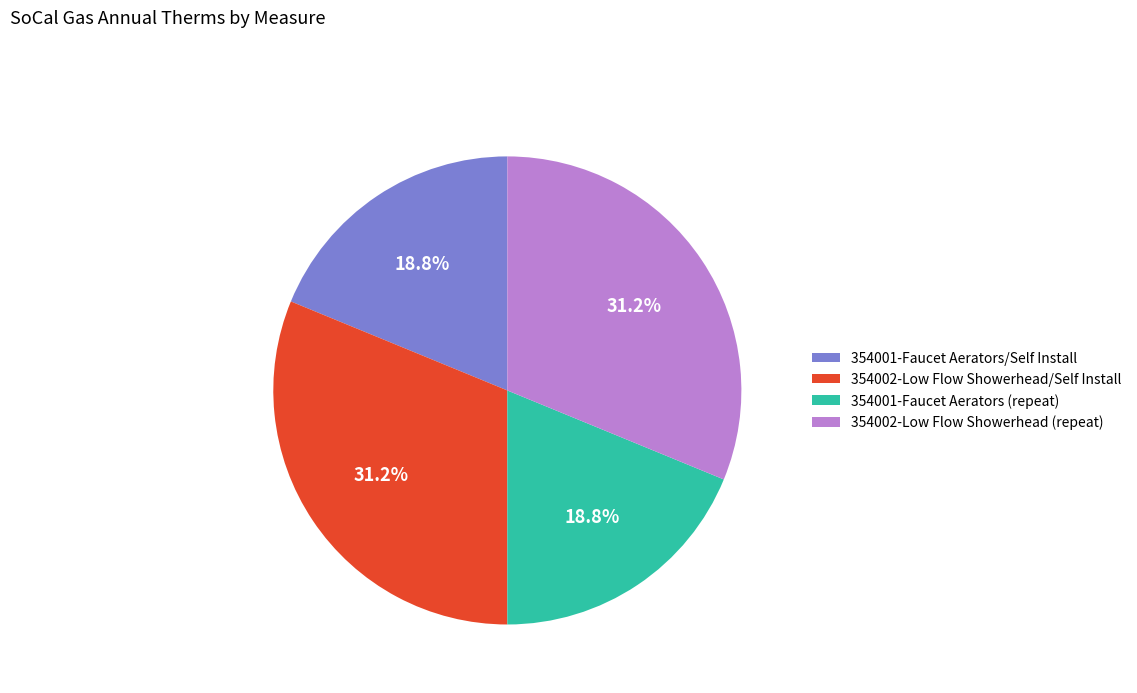

What percentage do 354001-Faucet Aerators/Self Install and 354001-Faucet Aerators (repeat) together represent?

37.6%